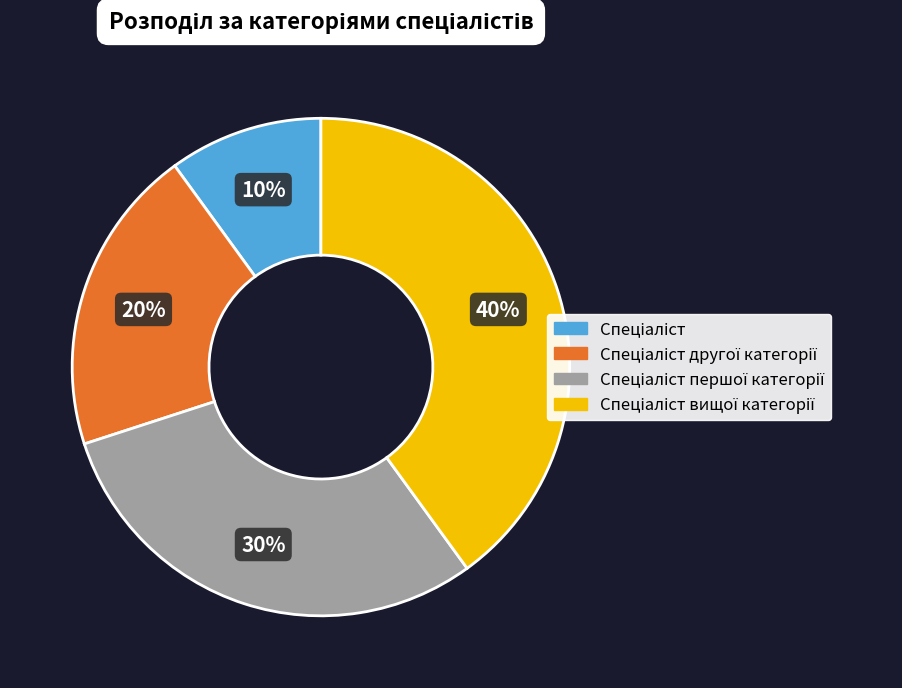

To the nearest percent, what is the difference between the largest and smallest slice percentages?

30%